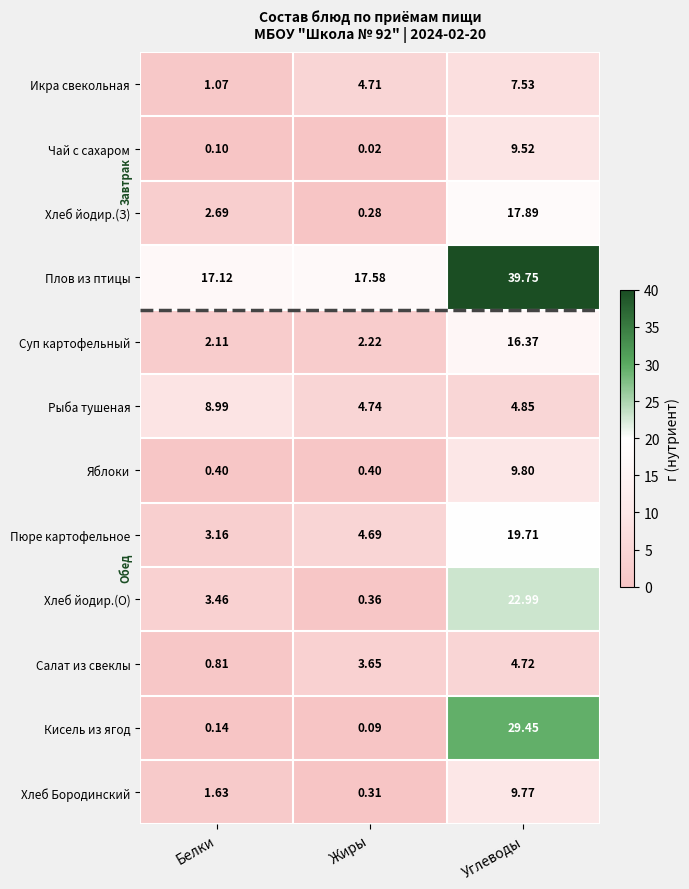

How many data points does each series have?

3